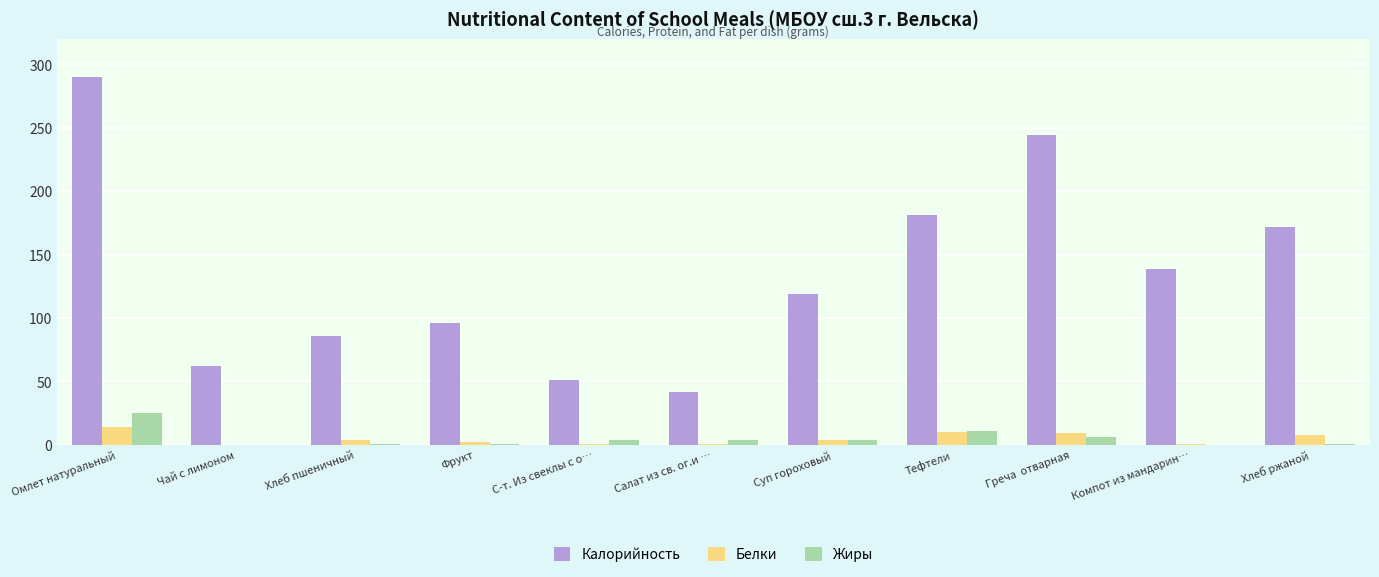

Which series changed the most between Суп гороховый and Греча  отварная?

Калорийность